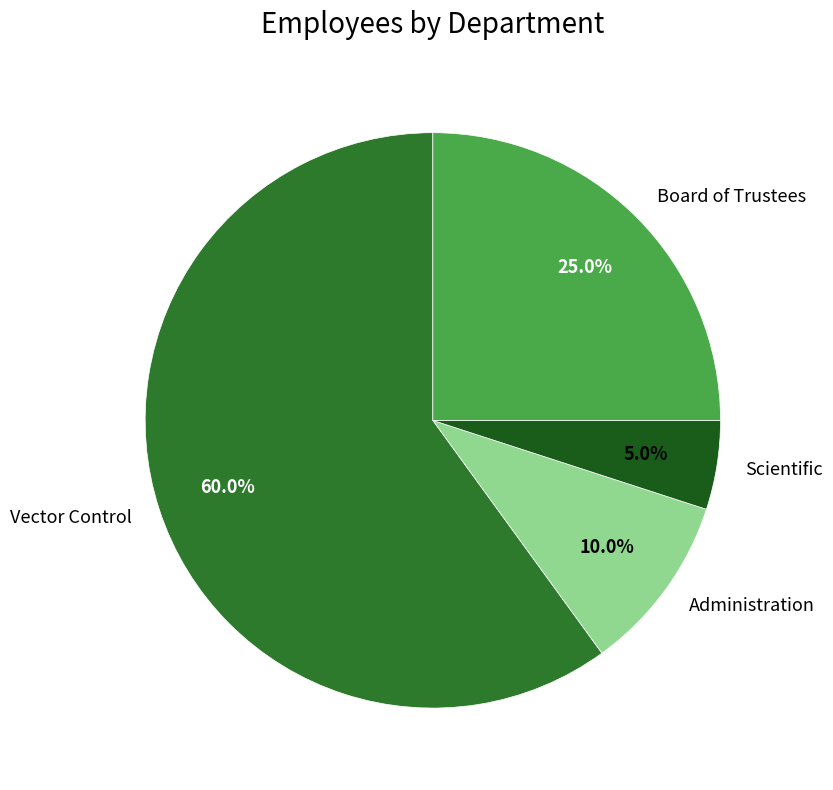

To the nearest percent, what is the difference between the largest and smallest slice percentages?

55%